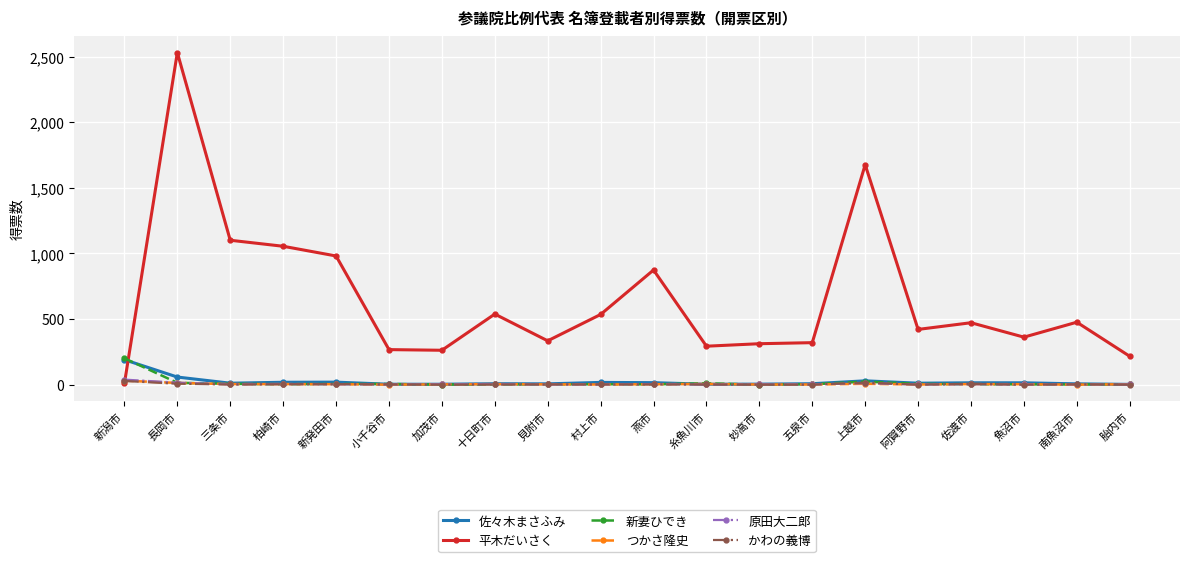

Which series changed the most between 十日町市 and 妙高市?

平木だいさく